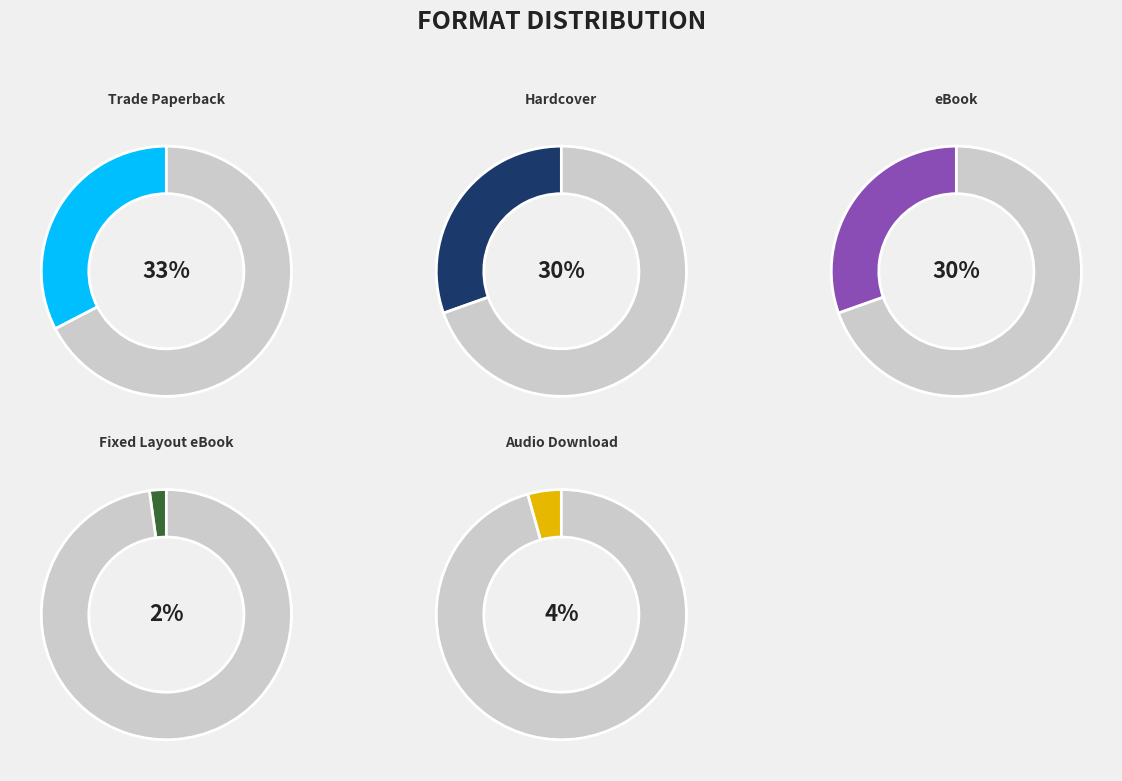

Does Hardcover account for over 50% of the chart?

No